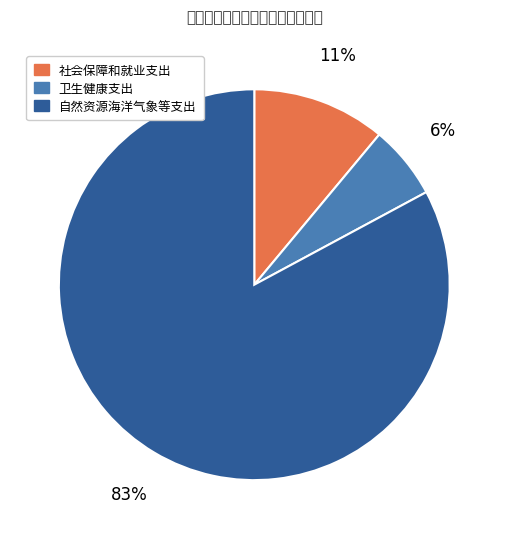

True or false: 自然资源海洋气象等支出 accounts for 72% of the total.

False